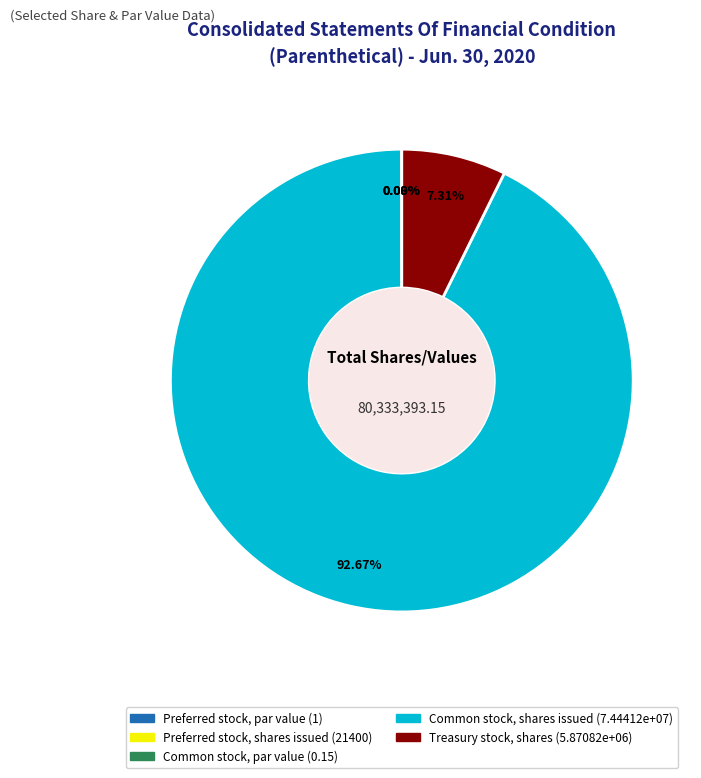

Is it true that Preferred stock, shares issued is 0% of the pie?

True